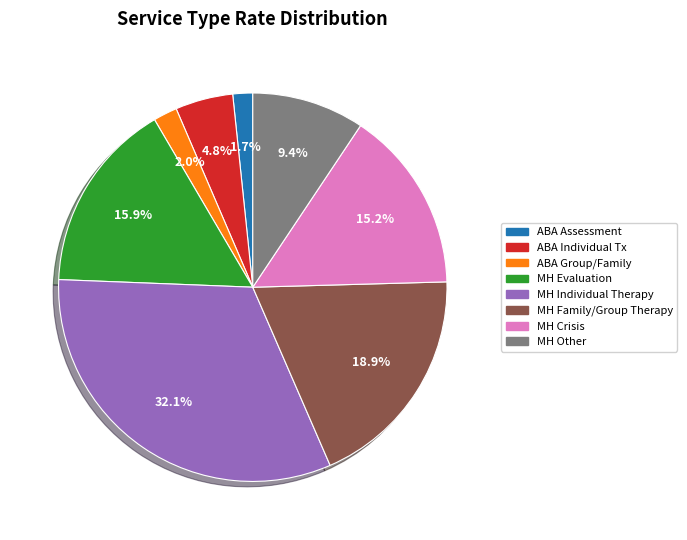

How many segments does this pie chart have?

8